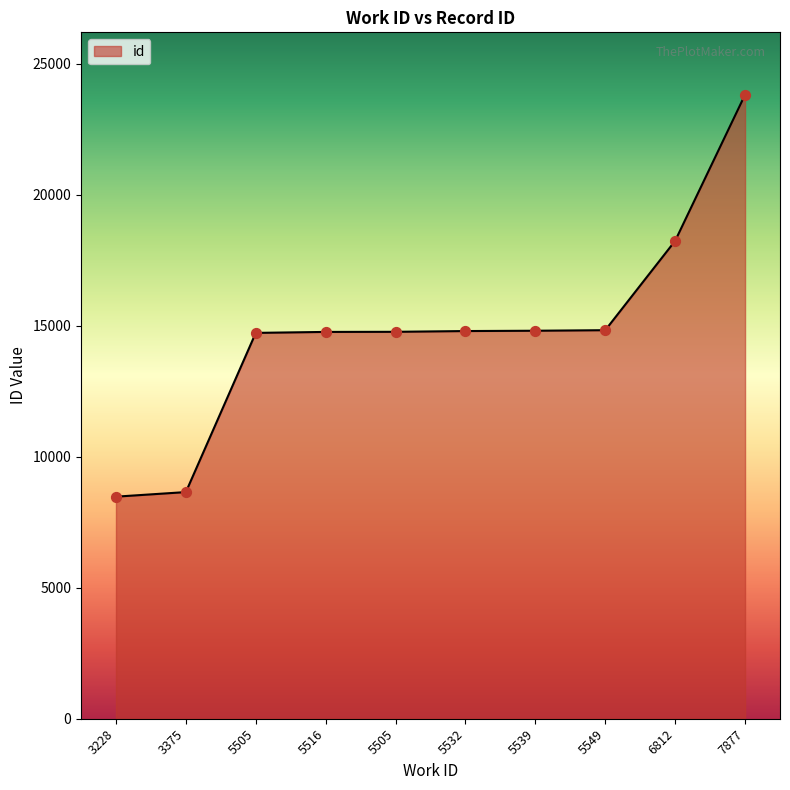

What is the ratio of the value at 6812 to the value at 5549?

1.2